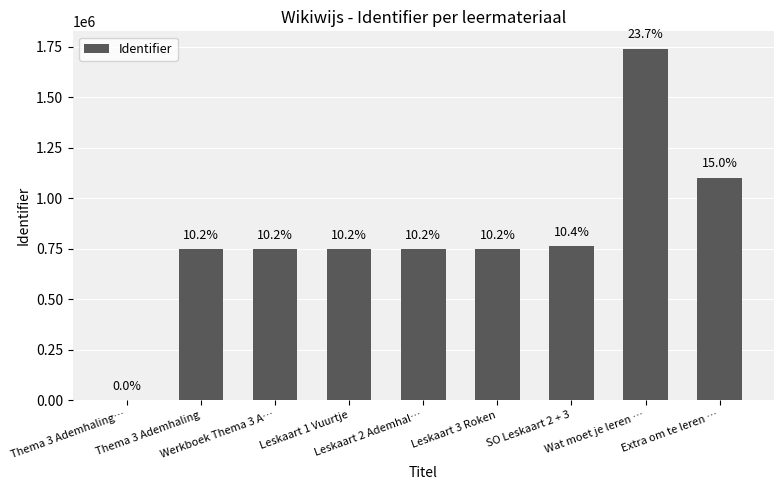

The value at Thema 3 Ademhaling is 293713. True or false?

False